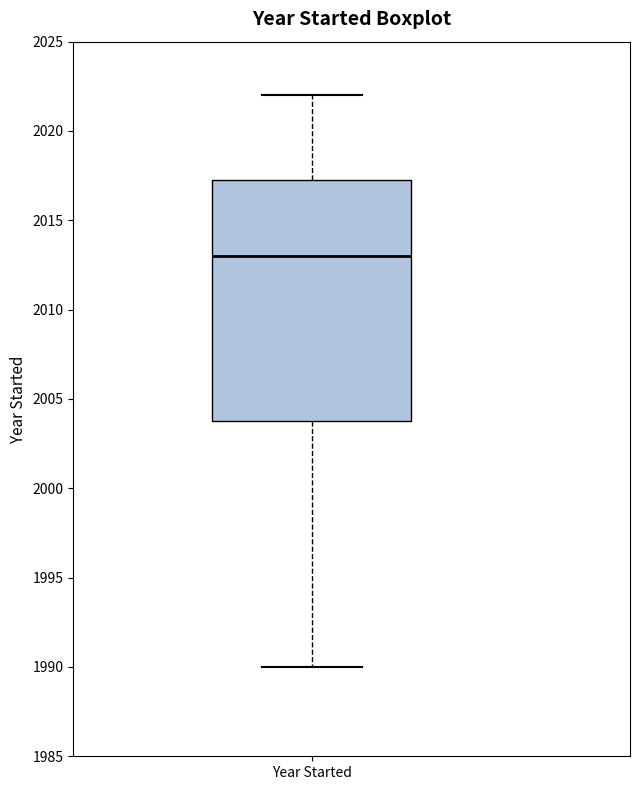

Transcribe this box plot: give where the median line is, the range the box spans, and where the two whiskers end, as read against the y-axis. The values are not printed on the chart, so give them approximately, as read against the axis.

median 2013.0, box 2004.0 to 2017.5, whiskers 1990.0 to 2022.0